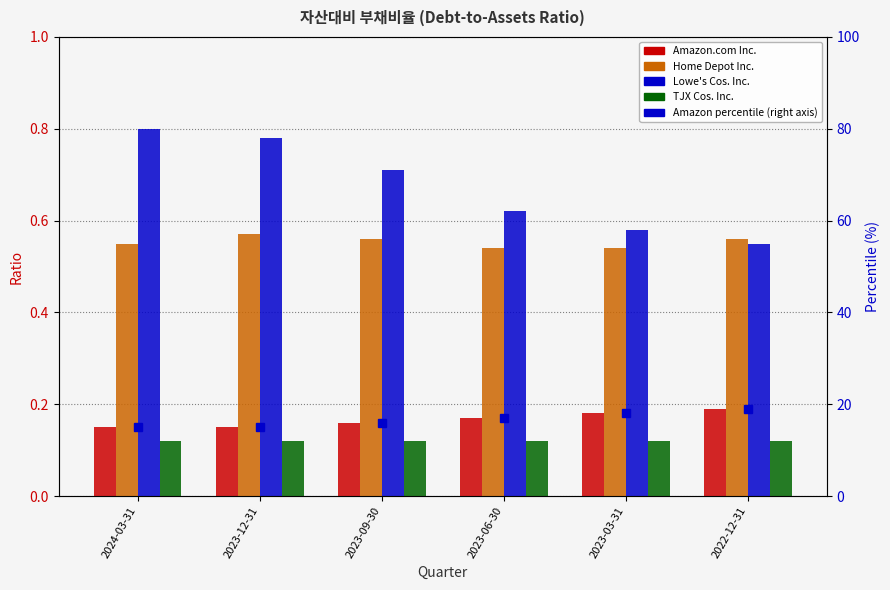

Reading right to left, extract all data points from this chart.

Amazon.com Inc.: 2022-12-31=0.2	2023-03-31=0.2	2023-06-30=0.2	2023-09-30=0.2	2023-12-31=0.1	2024-03-31=0.1
Home Depot Inc.: 2022-12-31=0.6	2023-03-31=0.5	2023-06-30=0.5	2023-09-30=0.6	2023-12-31=0.6	2024-03-31=0.6
Lowe's Cos. Inc.: 2022-12-31=0.6	2023-03-31=0.6	2023-06-30=0.6	2023-09-30=0.7	2023-12-31=0.8	2024-03-31=0.8
TJX Cos. Inc.: 2022-12-31=0.1	2023-03-31=0.1	2023-06-30=0.1	2023-09-30=0.1	2023-12-31=0.1	2024-03-31=0.1
Amazon percentile: 2022-12-31=19.0	2023-03-31=18.0	2023-06-30=17.0	2023-09-30=16.0	2023-12-31=15.0	2024-03-31=15.0